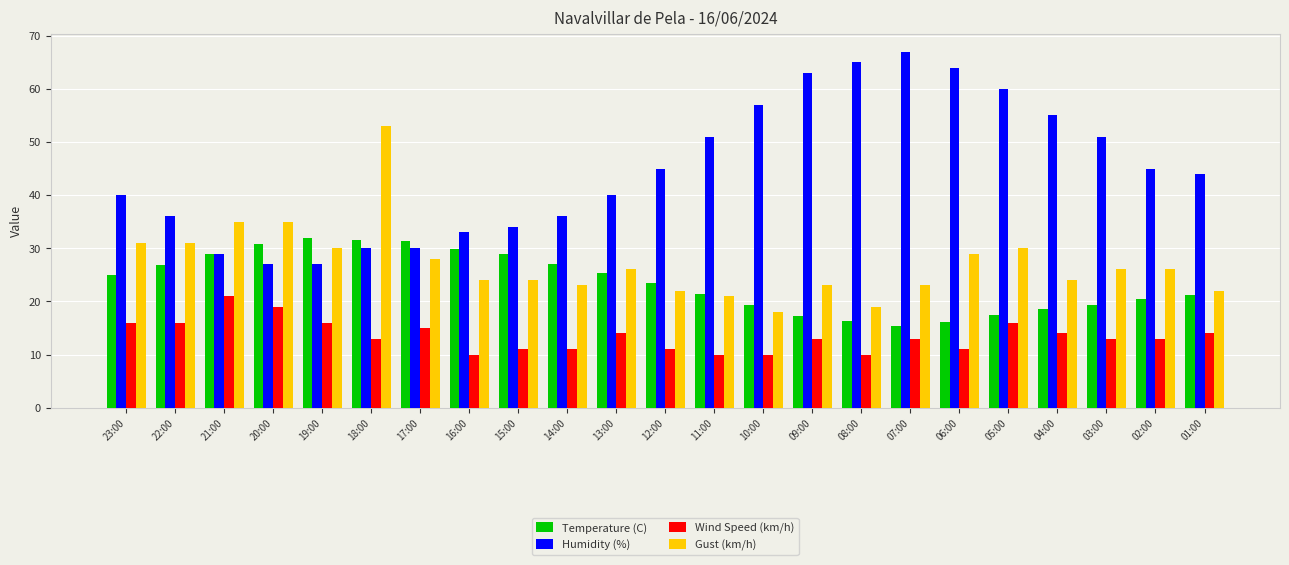

At which category is the sum across all series the highest?

18:00